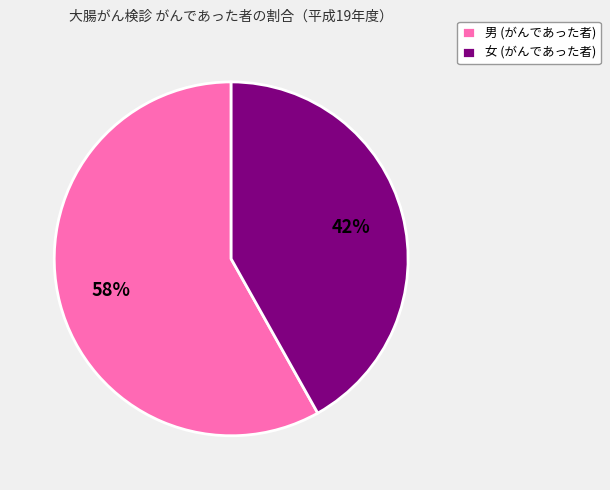

To the nearest percent, what portion does 男 (がんであった者) represent?

58%